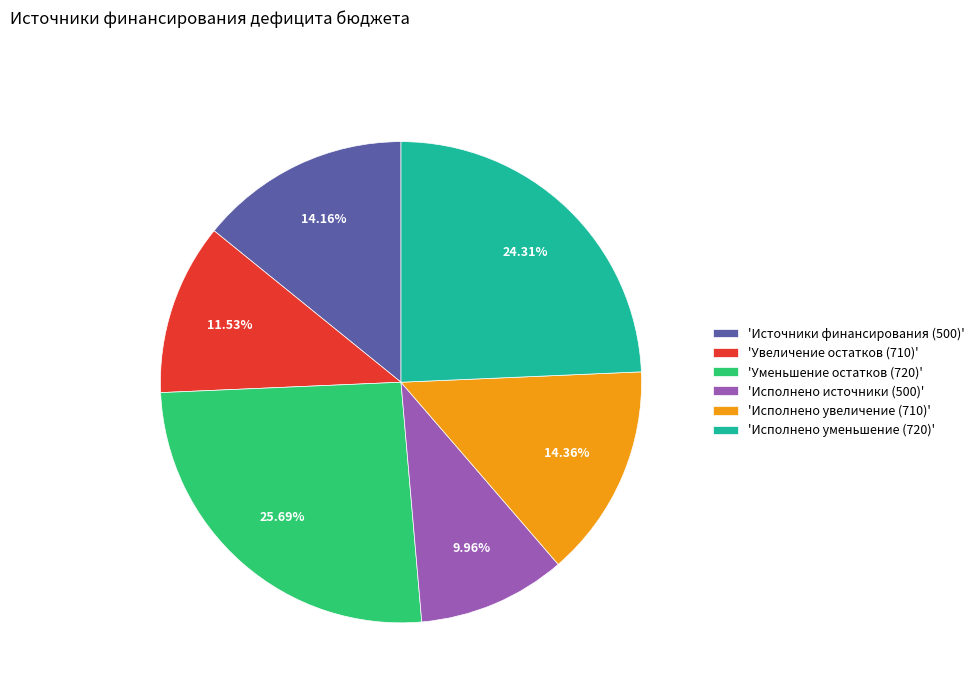

Combined, do 'Источники финансирования (500)' and 'Уменьшение остатков (720)' account for over 50%?

No